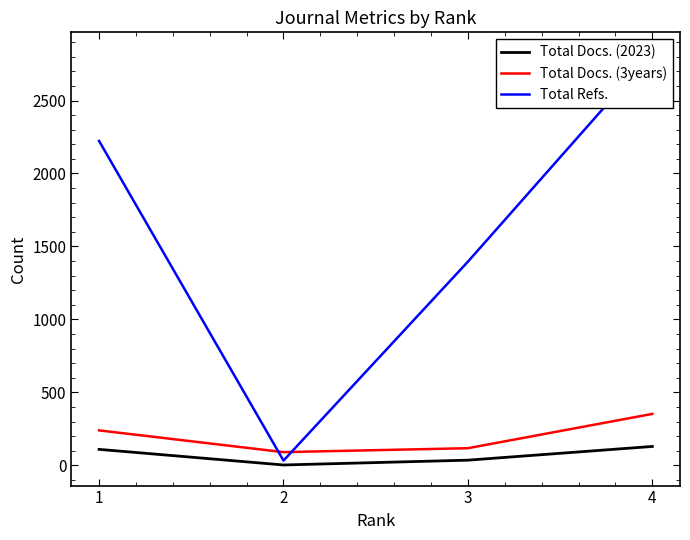

True or false: Total Docs. (2023) and Total Docs. (3years) cross at least once.

False